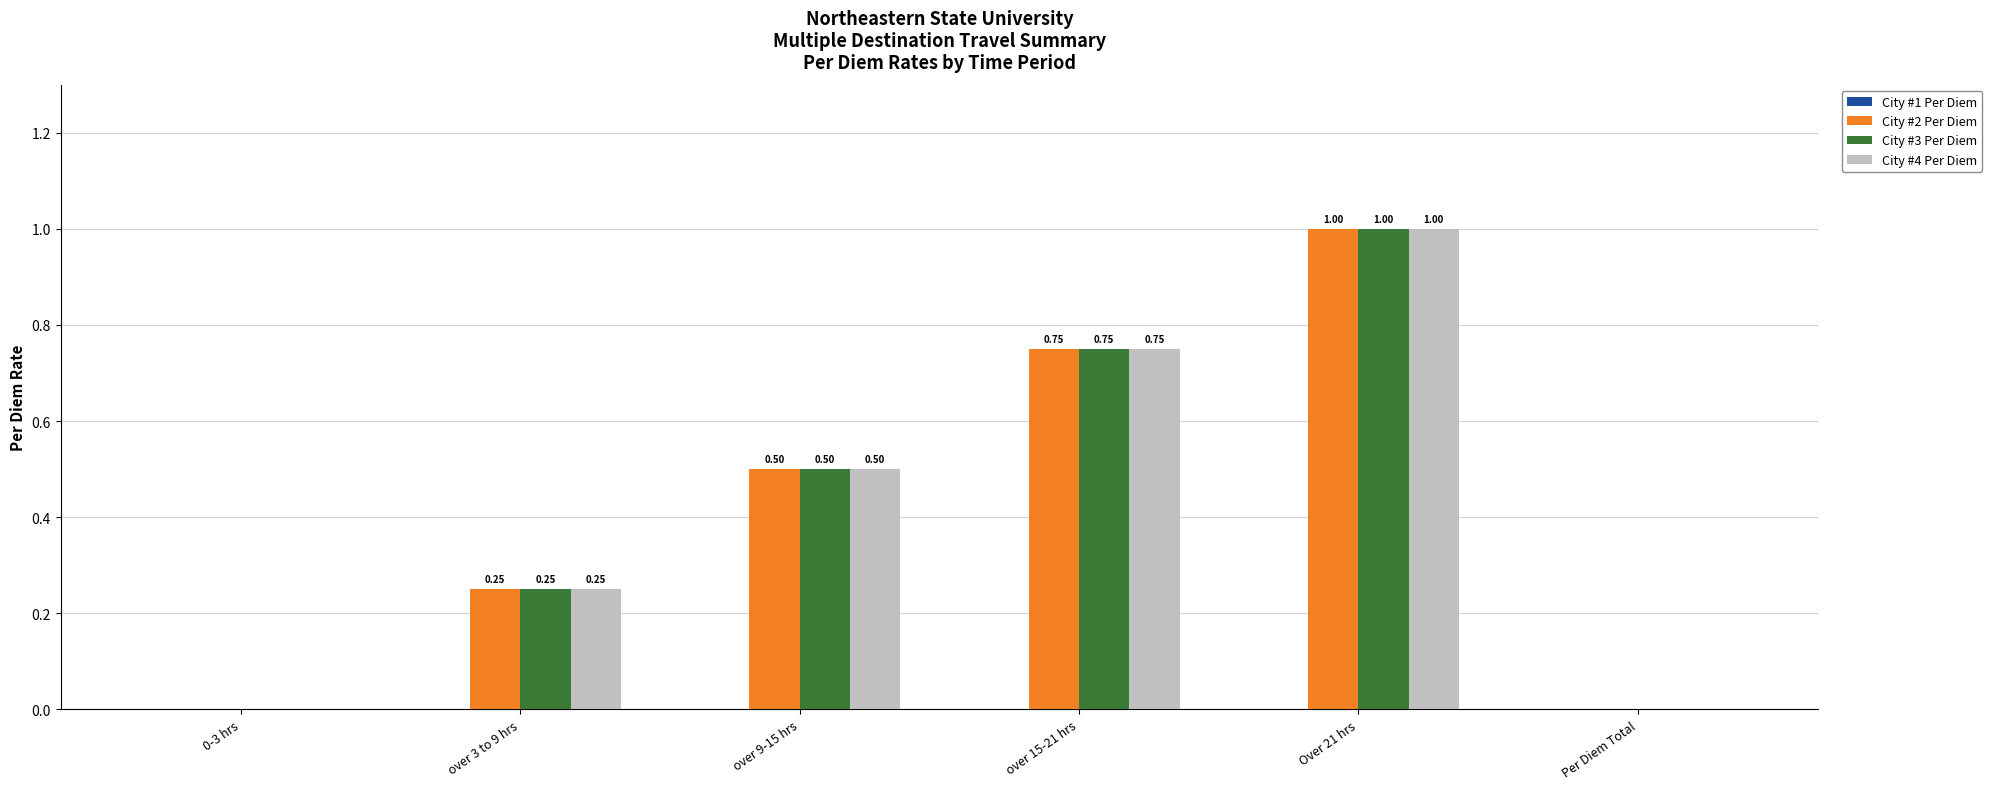

Is the value of City #3 Per Diem at over 3 to 9 hrs greater than the value of City #2 Per Diem at Over 21 hrs?

No